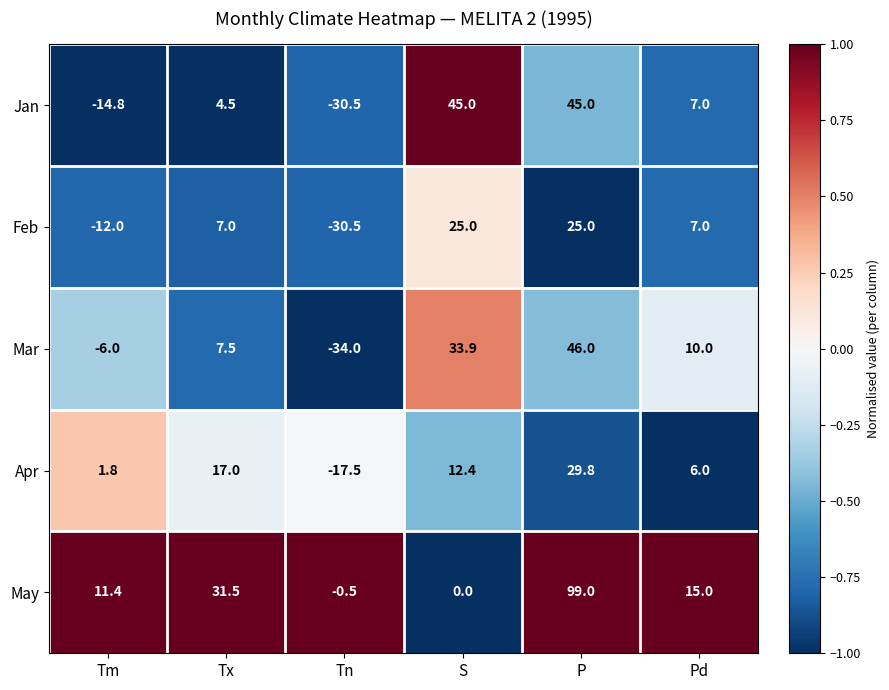

Is it true that Jan equals -47.8 at Tn?

False